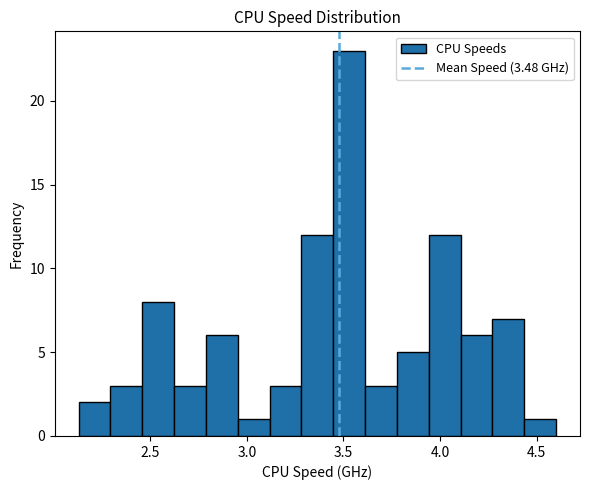

Around what value on the x-axis is the tallest bar? Give the approximate position of its centre, as read against the axis.

3.55